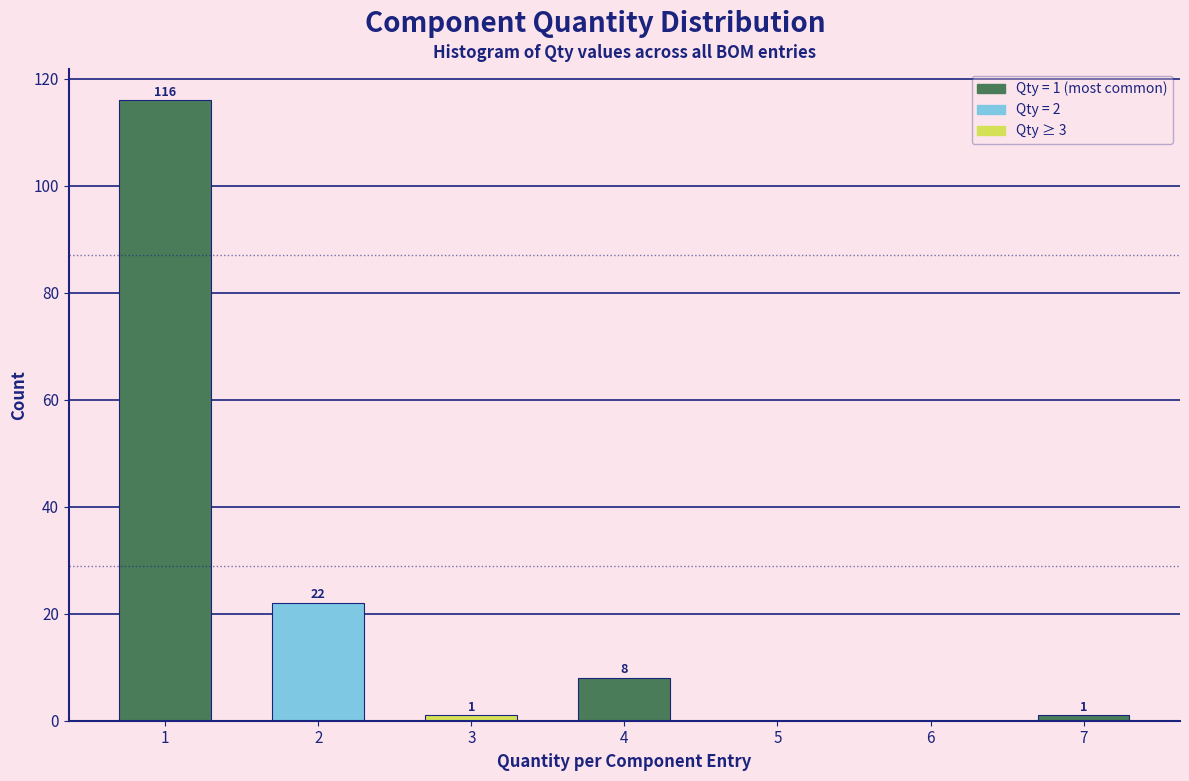

Reading left to right, extract all data points from this chart.

1=116	2=22	3=1	4=8	5=0	6=0	7=1